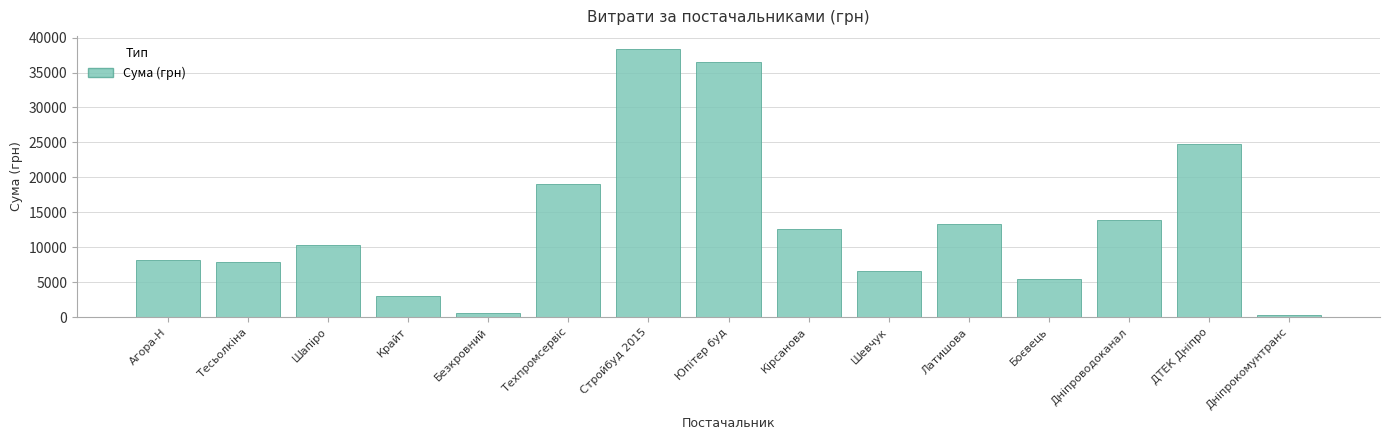

What position from the right is Юпітер буд?

8